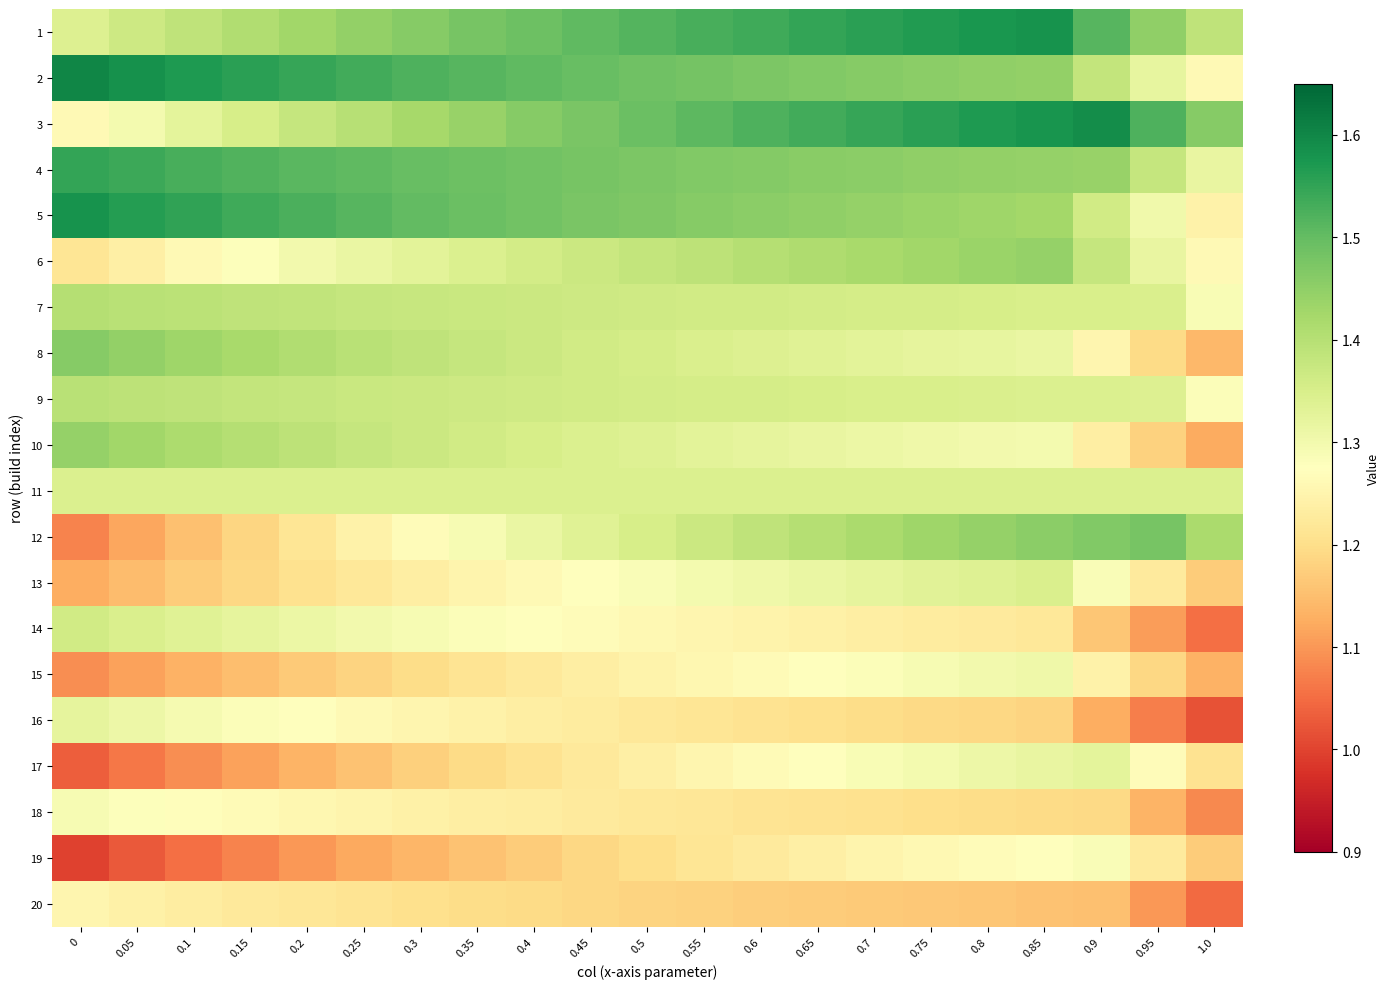

Reading right to left, list all the values displayed in this chart.

1: 1.0=1.4	0.95=1.5	0.9=1.5	0.85=1.6	0.8=1.6	0.75=1.6	0.7=1.6	0.65=1.5	0.6=1.5	0.55=1.5	0.5=1.5	0.45=1.5	0.4=1.5	0.35=1.5	0.3=1.5	0.25=1.4	0.2=1.4	0.15=1.4	0.1=1.4	0.05=1.4	0=1.3
2: 1.0=1.3	0.95=1.3	0.9=1.4	0.85=1.4	0.8=1.5	0.75=1.5	0.7=1.5	0.65=1.5	0.6=1.5	0.55=1.5	0.5=1.5	0.45=1.5	0.4=1.5	0.35=1.5	0.3=1.5	0.25=1.5	0.2=1.5	0.15=1.6	0.1=1.6	0.05=1.6	0=1.6
3: 1.0=1.5	0.95=1.5	0.9=1.6	0.85=1.6	0.8=1.6	0.75=1.6	0.7=1.5	0.65=1.5	0.6=1.5	0.55=1.5	0.5=1.5	0.45=1.5	0.4=1.5	0.35=1.4	0.3=1.4	0.25=1.4	0.2=1.4	0.15=1.4	0.1=1.3	0.05=1.3	0=1.3
4: 1.0=1.3	0.95=1.4	0.9=1.4	0.85=1.4	0.8=1.4	0.75=1.5	0.7=1.5	0.65=1.5	0.6=1.5	0.55=1.5	0.5=1.5	0.45=1.5	0.4=1.5	0.35=1.5	0.3=1.5	0.25=1.5	0.2=1.5	0.15=1.5	0.1=1.5	0.05=1.5	0=1.5
5: 1.0=1.2	0.95=1.3	0.9=1.4	0.85=1.4	0.8=1.4	0.75=1.4	0.7=1.4	0.65=1.4	0.6=1.5	0.55=1.5	0.5=1.5	0.45=1.5	0.4=1.5	0.35=1.5	0.3=1.5	0.25=1.5	0.2=1.5	0.15=1.5	0.1=1.6	0.05=1.6	0=1.6
6: 1.0=1.3	0.95=1.3	0.9=1.4	0.85=1.4	0.8=1.4	0.75=1.4	0.7=1.4	0.65=1.4	0.6=1.4	0.55=1.4	0.5=1.4	0.45=1.4	0.4=1.4	0.35=1.3	0.3=1.3	0.25=1.3	0.2=1.3	0.15=1.3	0.1=1.3	0.05=1.2	0=1.2
7: 1.0=1.3	0.95=1.3	0.9=1.3	0.85=1.4	0.8=1.4	0.75=1.4	0.7=1.4	0.65=1.4	0.6=1.4	0.55=1.4	0.5=1.4	0.45=1.4	0.4=1.4	0.35=1.4	0.3=1.4	0.25=1.4	0.2=1.4	0.15=1.4	0.1=1.4	0.05=1.4	0=1.4
8: 1.0=1.1	0.95=1.2	0.9=1.3	0.85=1.3	0.8=1.3	0.75=1.3	0.7=1.3	0.65=1.3	0.6=1.3	0.55=1.3	0.5=1.4	0.45=1.4	0.4=1.4	0.35=1.4	0.3=1.4	0.25=1.4	0.2=1.4	0.15=1.4	0.1=1.4	0.05=1.4	0=1.5
9: 1.0=1.3	0.95=1.3	0.9=1.3	0.85=1.3	0.8=1.3	0.75=1.3	0.7=1.4	0.65=1.4	0.6=1.4	0.55=1.4	0.5=1.4	0.45=1.4	0.4=1.4	0.35=1.4	0.3=1.4	0.25=1.4	0.2=1.4	0.15=1.4	0.1=1.4	0.05=1.4	0=1.4
10: 1.0=1.1	0.95=1.2	0.9=1.2	0.85=1.3	0.8=1.3	0.75=1.3	0.7=1.3	0.65=1.3	0.6=1.3	0.55=1.3	0.5=1.3	0.45=1.3	0.4=1.4	0.35=1.4	0.3=1.4	0.25=1.4	0.2=1.4	0.15=1.4	0.1=1.4	0.05=1.4	0=1.4
11: 1.0=1.3	0.95=1.3	0.9=1.3	0.85=1.3	0.8=1.3	0.75=1.3	0.7=1.3	0.65=1.3	0.6=1.3	0.55=1.3	0.5=1.3	0.45=1.3	0.4=1.3	0.35=1.3	0.3=1.3	0.25=1.3	0.2=1.3	0.15=1.3	0.1=1.3	0.05=1.3	0=1.3
12: 1.0=1.4	0.95=1.5	0.9=1.5	0.85=1.5	0.8=1.4	0.75=1.4	0.7=1.4	0.65=1.4	0.6=1.4	0.55=1.4	0.5=1.4	0.45=1.3	0.4=1.3	0.35=1.3	0.3=1.3	0.25=1.2	0.2=1.2	0.15=1.2	0.1=1.2	0.05=1.1	0=1.1
13: 1.0=1.2	0.95=1.2	0.9=1.3	0.85=1.3	0.8=1.3	0.75=1.3	0.7=1.3	0.65=1.3	0.6=1.3	0.55=1.3	0.5=1.3	0.45=1.3	0.4=1.3	0.35=1.2	0.3=1.2	0.25=1.2	0.2=1.2	0.15=1.2	0.1=1.2	0.05=1.1	0=1.1
14: 1.0=1.1	0.95=1.1	0.9=1.2	0.85=1.2	0.8=1.2	0.75=1.2	0.7=1.2	0.65=1.2	0.6=1.2	0.55=1.3	0.5=1.3	0.45=1.3	0.4=1.3	0.35=1.3	0.3=1.3	0.25=1.3	0.2=1.3	0.15=1.3	0.1=1.3	0.05=1.3	0=1.4
15: 1.0=1.1	0.95=1.2	0.9=1.2	0.85=1.3	0.8=1.3	0.75=1.3	0.7=1.3	0.65=1.3	0.6=1.3	0.55=1.3	0.5=1.2	0.45=1.2	0.4=1.2	0.35=1.2	0.3=1.2	0.25=1.2	0.2=1.2	0.15=1.2	0.1=1.1	0.05=1.1	0=1.1
16: 1.0=1.0	0.95=1.1	0.9=1.1	0.85=1.2	0.8=1.2	0.75=1.2	0.7=1.2	0.65=1.2	0.6=1.2	0.55=1.2	0.5=1.2	0.45=1.2	0.4=1.2	0.35=1.2	0.3=1.3	0.25=1.3	0.2=1.3	0.15=1.3	0.1=1.3	0.05=1.3	0=1.3
17: 1.0=1.2	0.95=1.3	0.9=1.3	0.85=1.3	0.8=1.3	0.75=1.3	0.7=1.3	0.65=1.3	0.6=1.3	0.55=1.3	0.5=1.2	0.45=1.2	0.4=1.2	0.35=1.2	0.3=1.2	0.25=1.2	0.2=1.1	0.15=1.1	0.1=1.1	0.05=1.1	0=1.0
18: 1.0=1.1	0.95=1.1	0.9=1.2	0.85=1.2	0.8=1.2	0.75=1.2	0.7=1.2	0.65=1.2	0.6=1.2	0.55=1.2	0.5=1.2	0.45=1.2	0.4=1.2	0.35=1.2	0.3=1.2	0.25=1.2	0.2=1.3	0.15=1.3	0.1=1.3	0.05=1.3	0=1.3
19: 1.0=1.2	0.95=1.2	0.9=1.3	0.85=1.3	0.8=1.3	0.75=1.3	0.7=1.2	0.65=1.2	0.6=1.2	0.55=1.2	0.5=1.2	0.45=1.2	0.4=1.2	0.35=1.2	0.3=1.1	0.25=1.1	0.2=1.1	0.15=1.1	0.1=1.1	0.05=1.0	0=1.0
20: 1.0=1.0	0.95=1.1	0.9=1.2	0.85=1.2	0.8=1.2	0.75=1.2	0.7=1.2	0.65=1.2	0.6=1.2	0.55=1.2	0.5=1.2	0.45=1.2	0.4=1.2	0.35=1.2	0.3=1.2	0.25=1.2	0.2=1.2	0.15=1.2	0.1=1.2	0.05=1.2	0=1.3